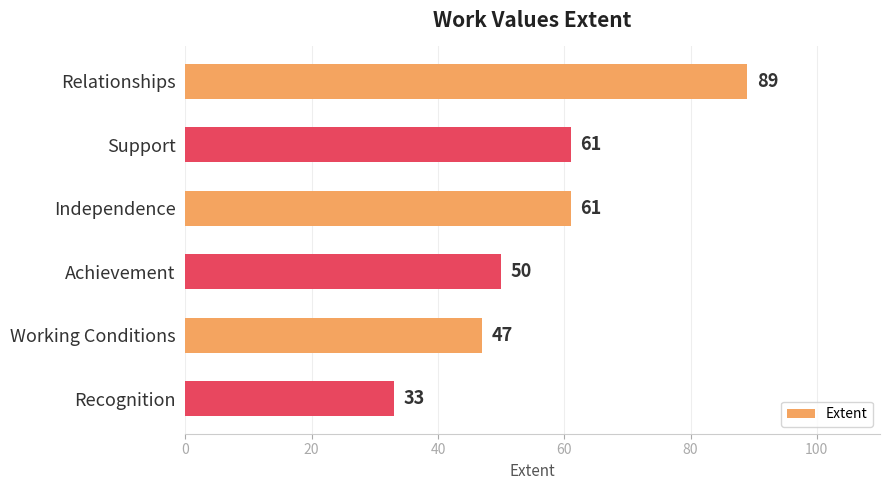

Which has a higher value, Support or Working Conditions?

Support